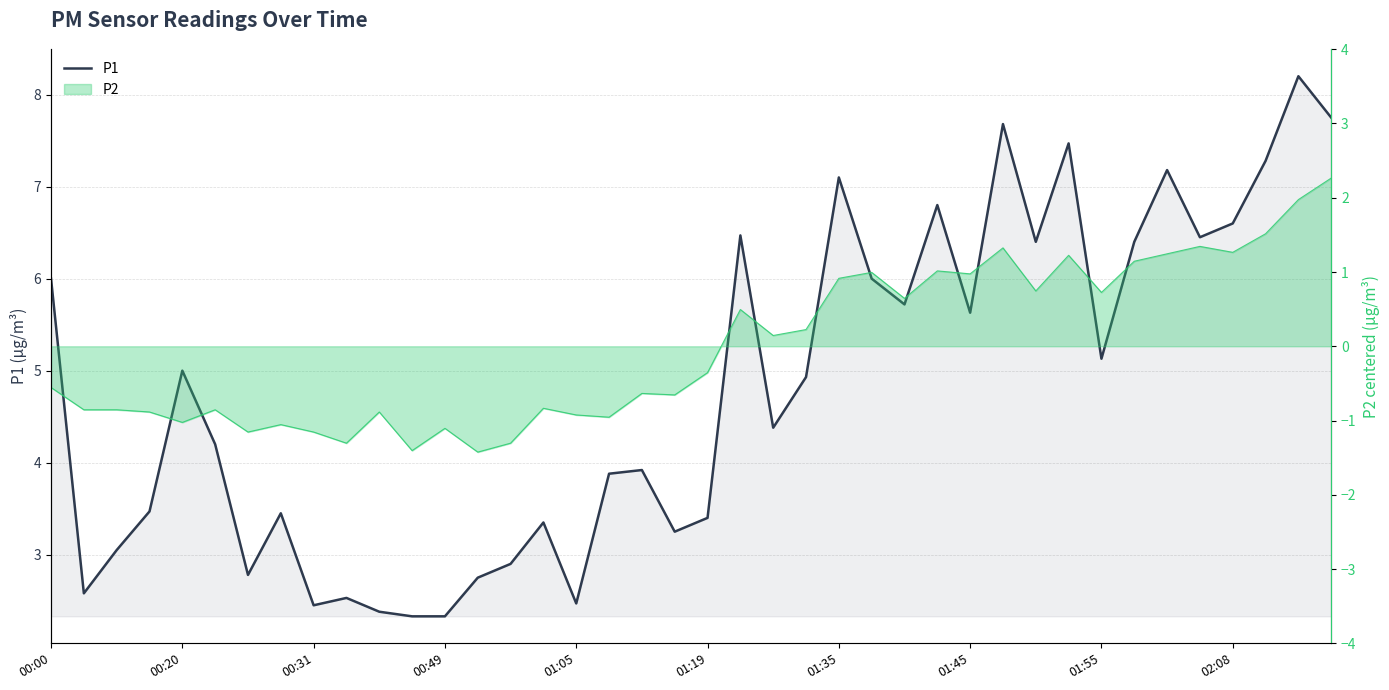

What is the ratio of the value at 16 to the value at 35?

0.4